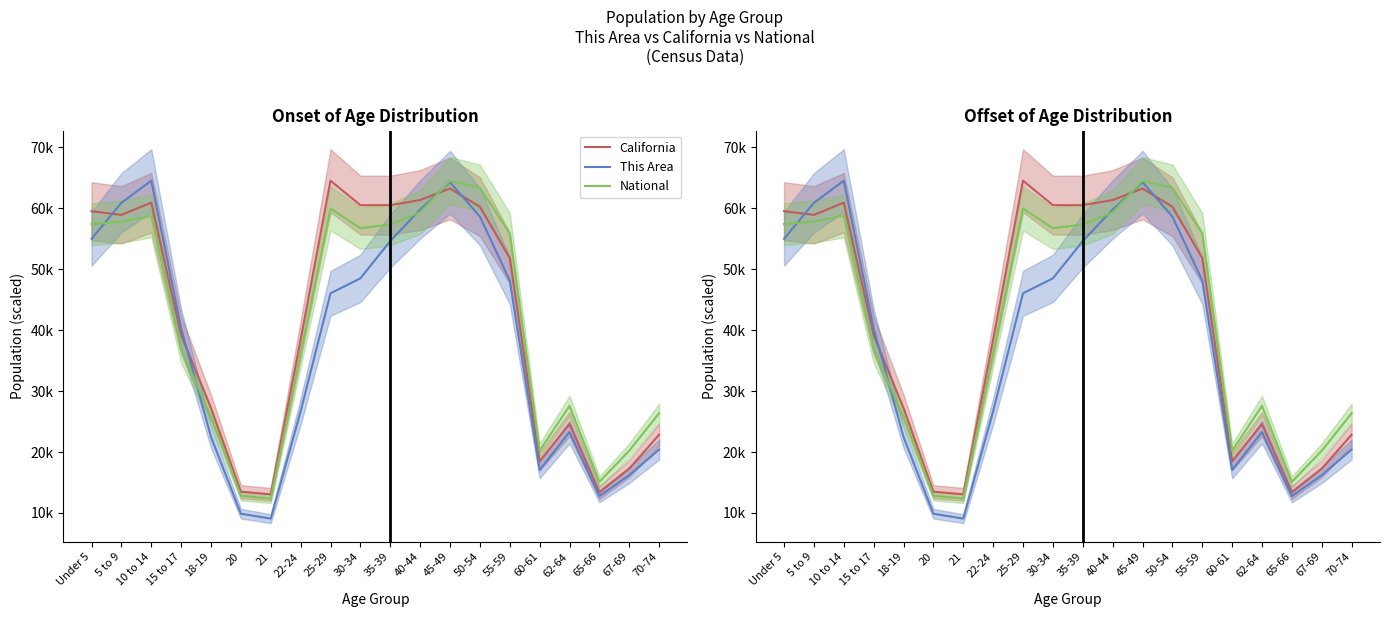

Is this an area chart (filled region under the line)?

No